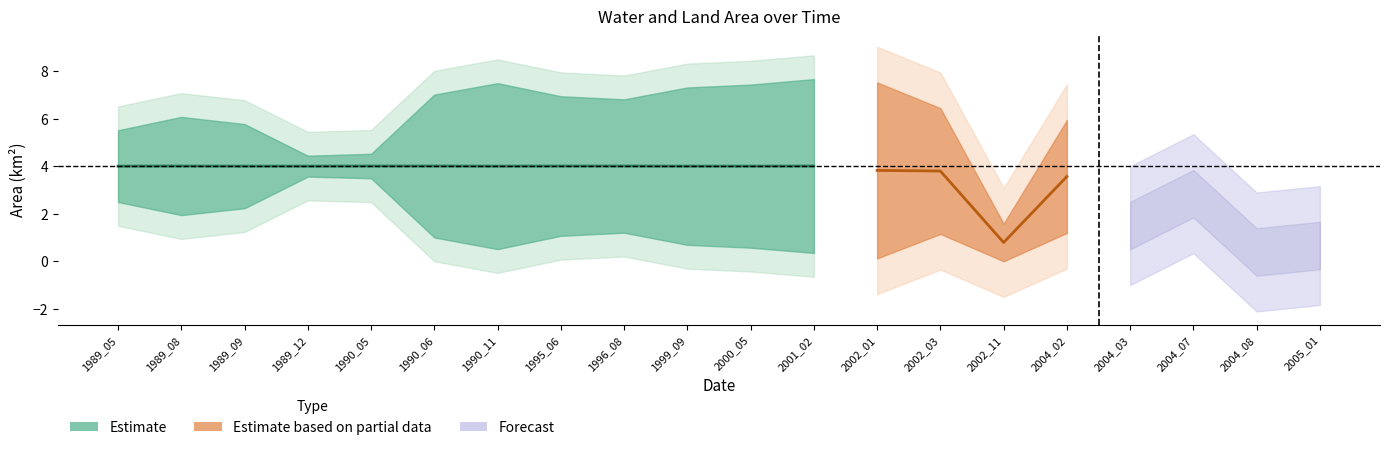

At which label does origNoDataArea reach its peak?

1990_11